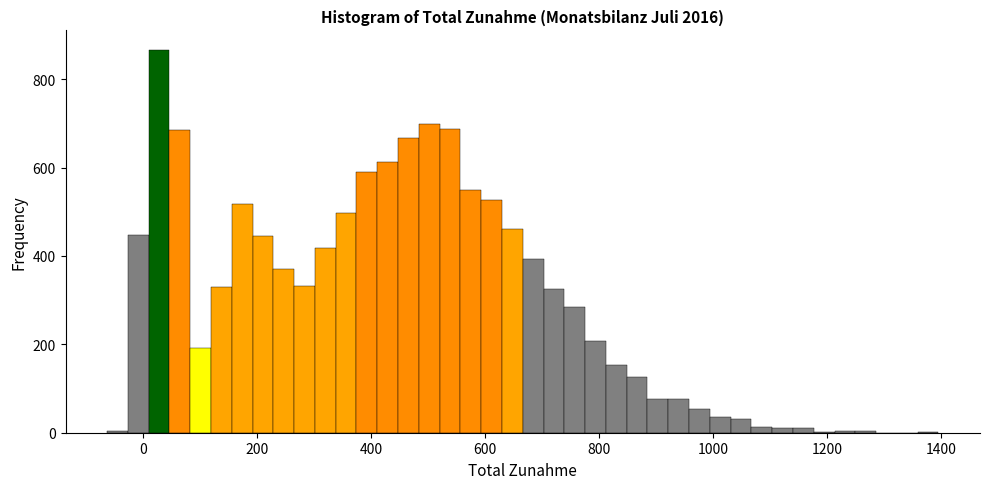

Read against the x-axis, roughly where is the centre of the tallest bar?

20